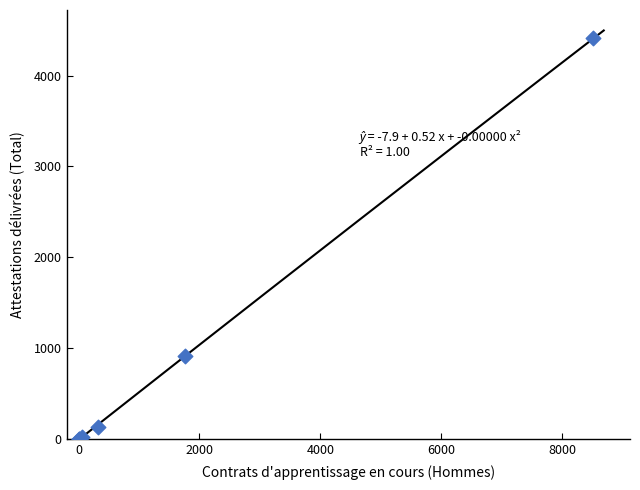

What Y value in the scatter plot is closest to 2204?

919